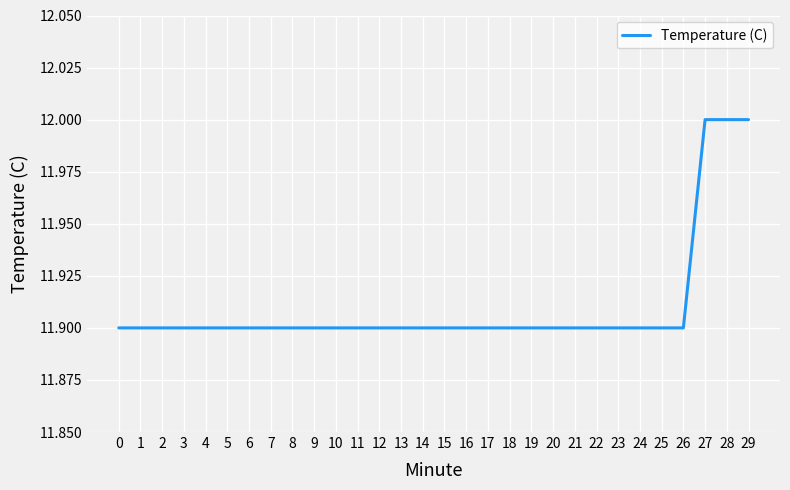

Does the chart display data point markers on the line(s)?

No